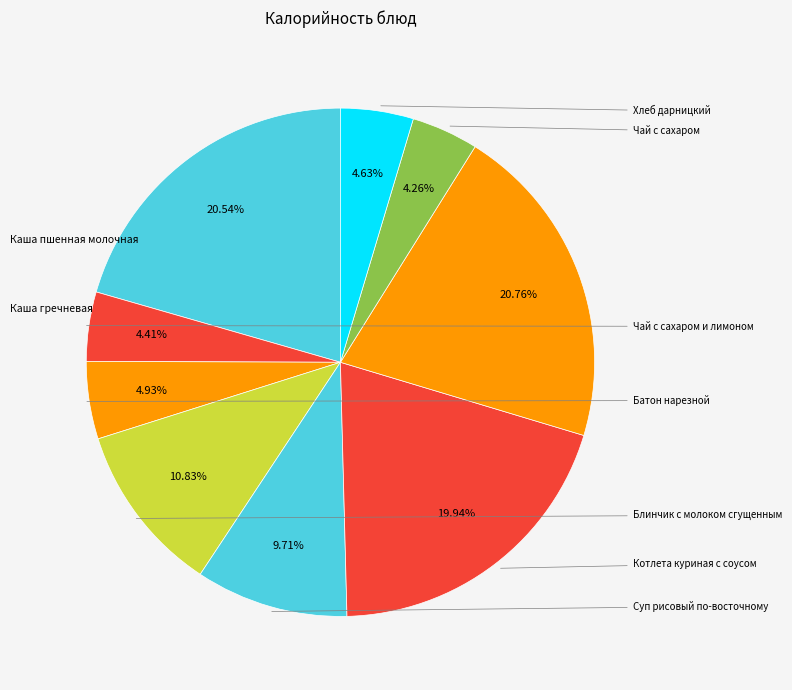

How much of the chart is everything except Блинчик с молоком сгущенным?

89.2%